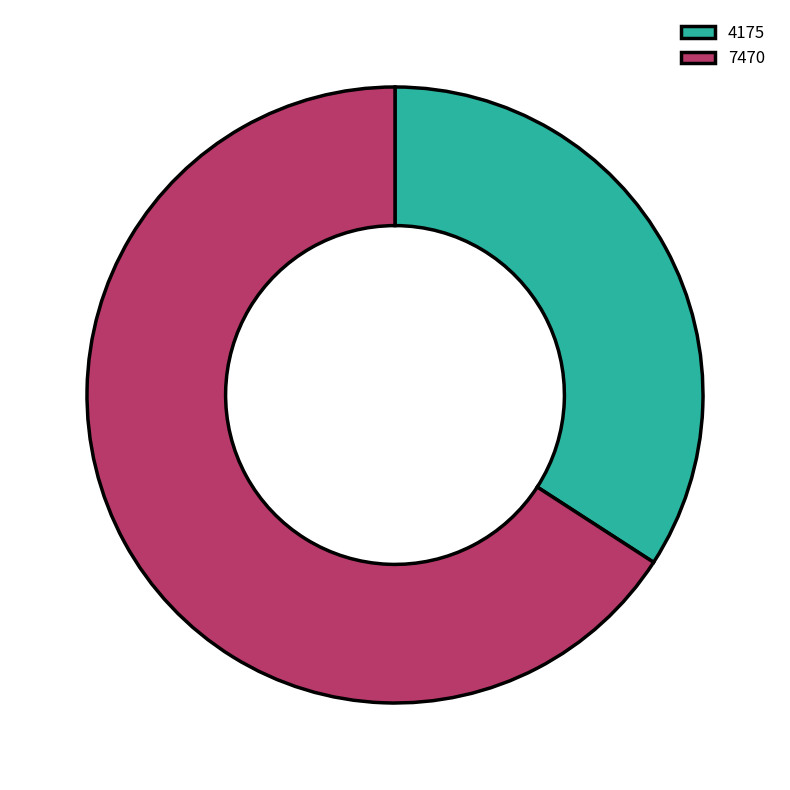

Rank the categories by value from lowest to highest.

4175, 7470